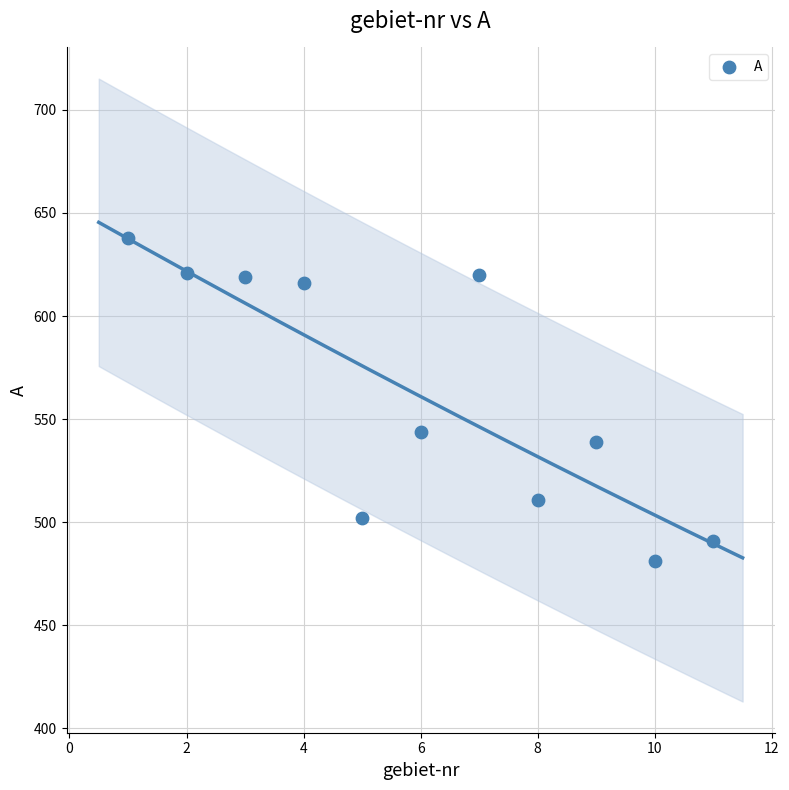

What Y value in the scatter plot is closest to 559?

544